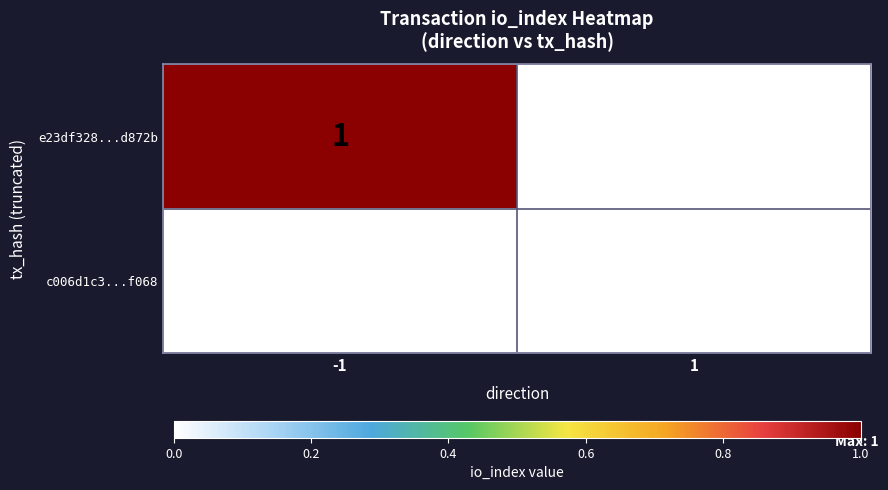

Which series has the largest total across all categories?

e23df328...d872b